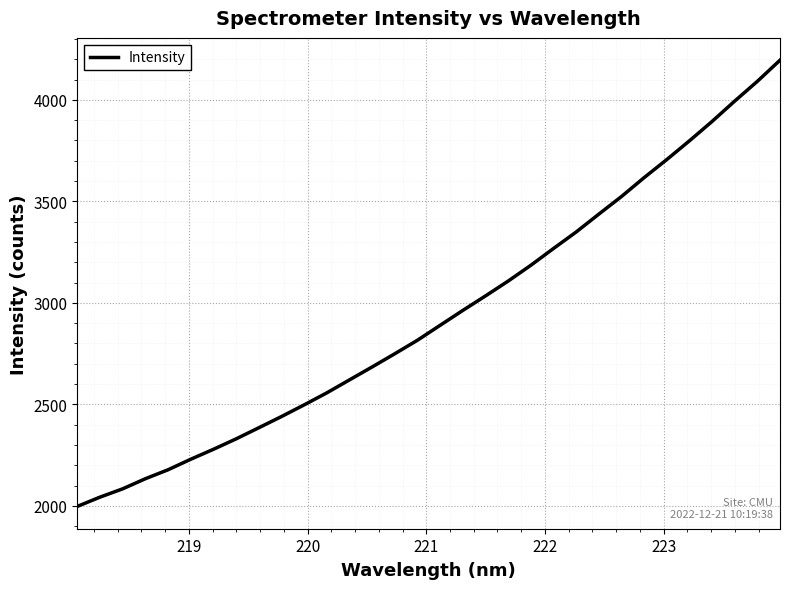

What is the difference between the maximum and minimum values?

2197.9